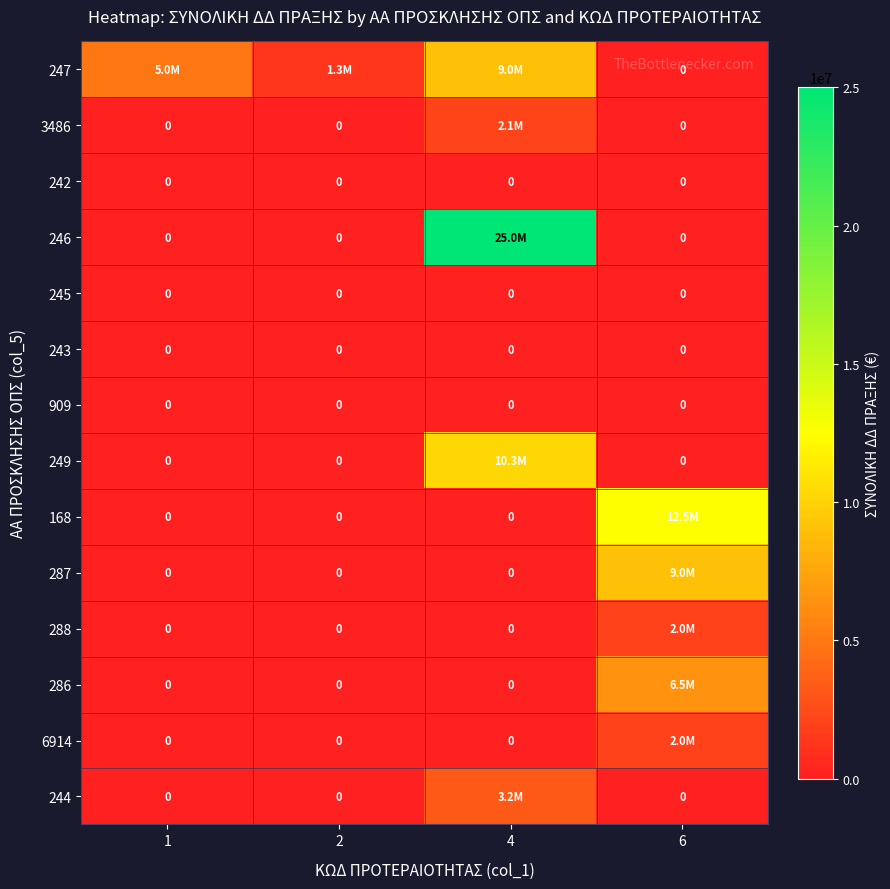

What is the total value across all series at 1?

4961900.0